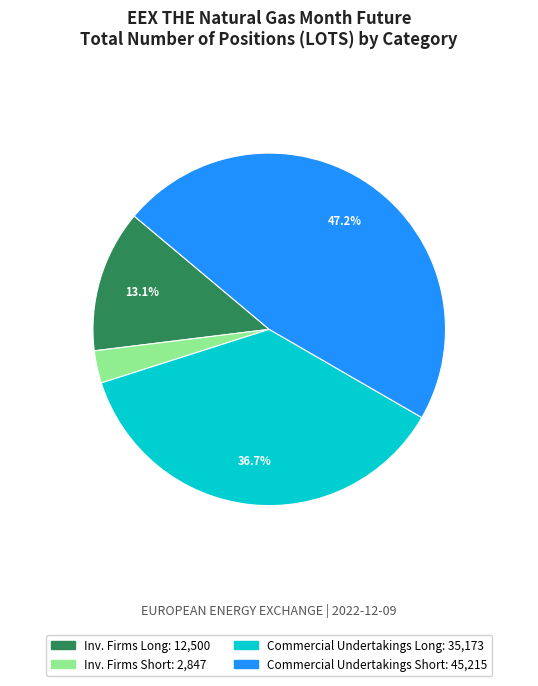

Is there a majority slice in this chart?

No